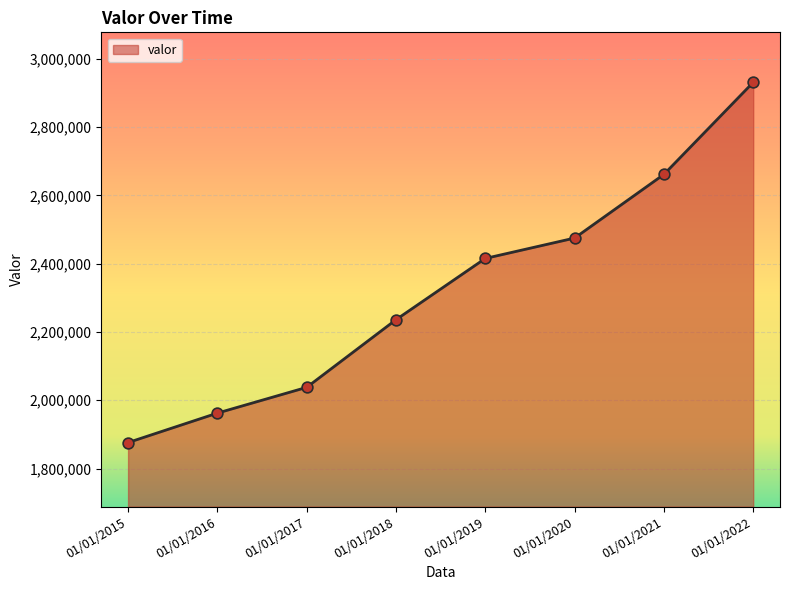

What is the change in value from 01/01/2017 to 01/01/2019?

+377691